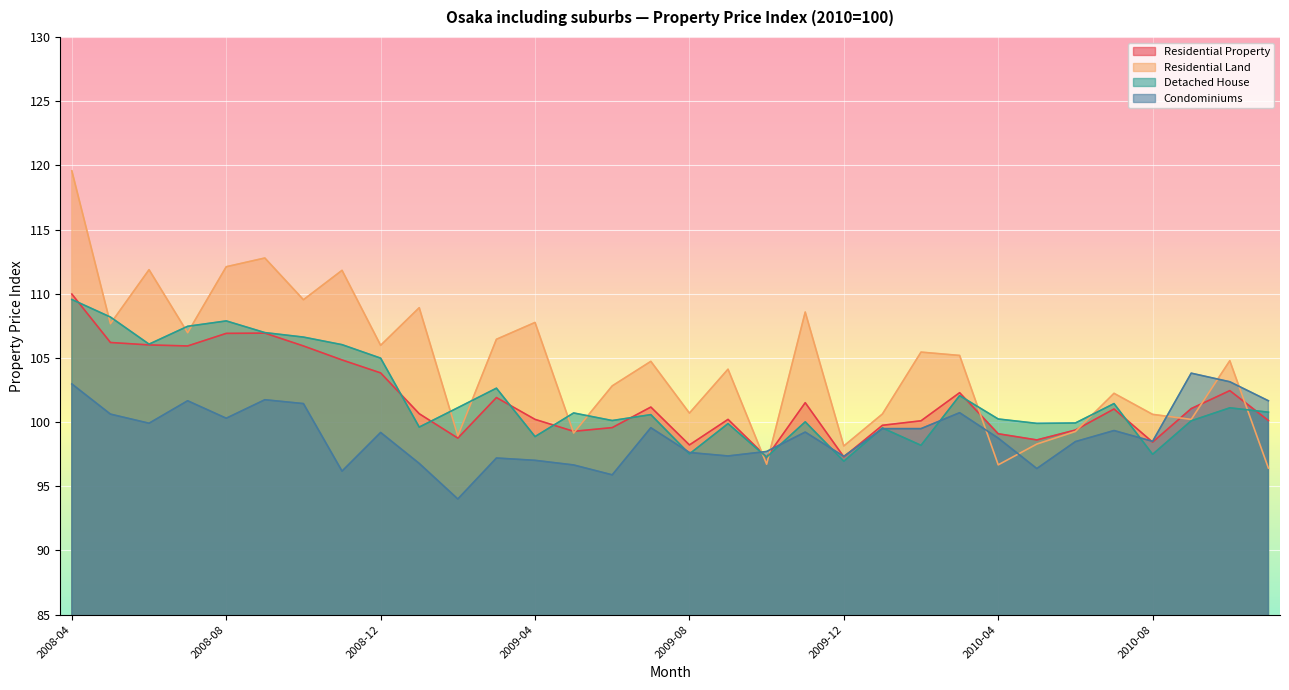

At which category is the sum across all series the highest?

2008-04